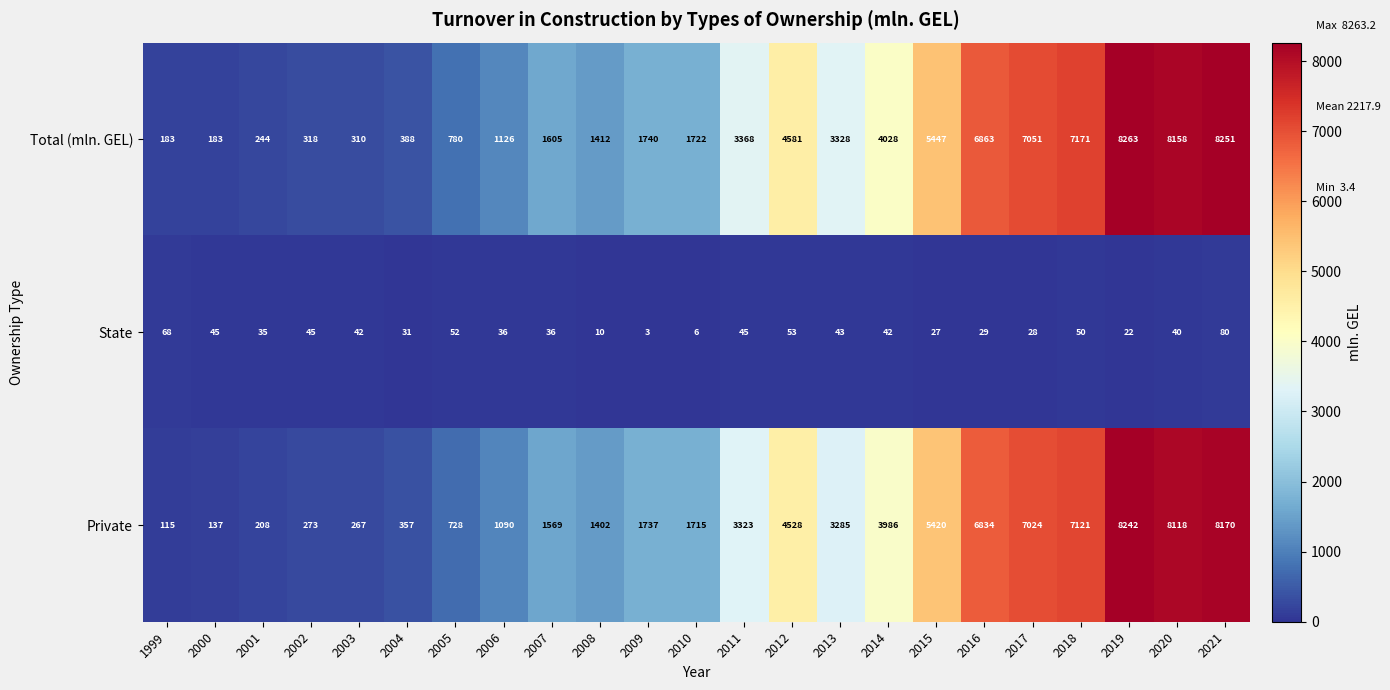

What is the minimum value shown in the chart?

3